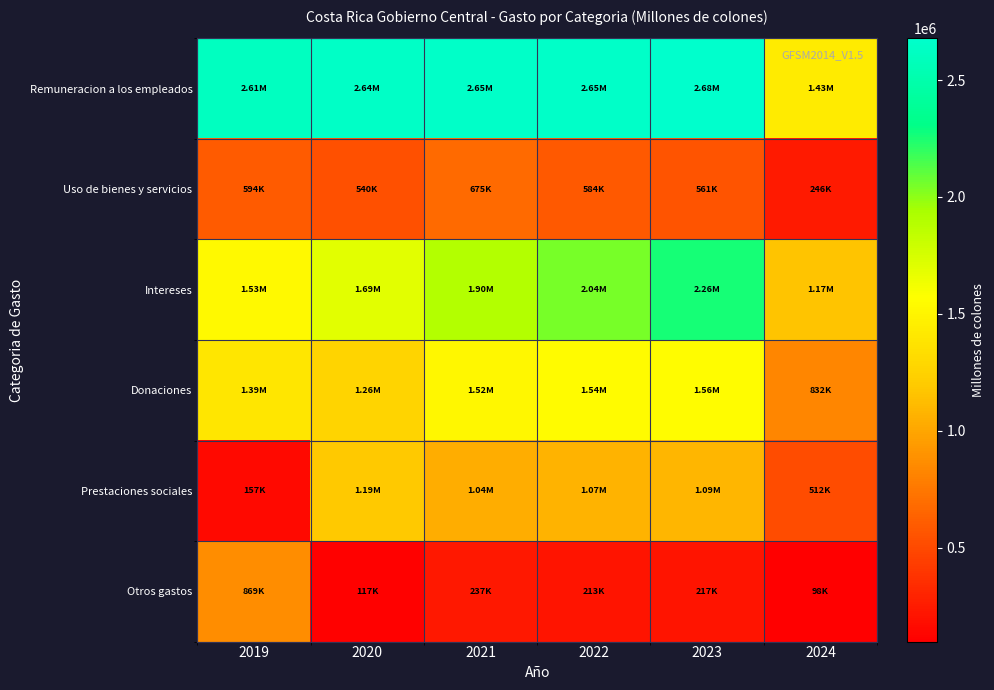

Reading right to left, list all the values displayed in this chart.

Remuneracion a los empleados: 2024=1430564.4	2023=2678468.8	2022=2651223.2	2021=2651613.2	2020=2638929.9	2019=2613212.4
Uso de bienes y servicios: 2024=245543.0	2023=560698.8	2022=584320.3	2021=674668.3	2020=540095.2	2019=594053.6
Intereses: 2024=1165336.4	2023=2261831.2	2022=2044143.4	2021=1901219.9	2020=1691371.6	2019=1534445.2
Donaciones: 2024=831890.9	2023=1555123.1	2022=1540809.6	2021=1515576.3	2020=1257148.5	2019=1388853.4
Prestaciones sociales: 2024=511789.2	2023=1089724.2	2022=1071839.6	2021=1037973.7	2020=1186836.5	2019=156944.0
Otros gastos: 2024=97806.9	2023=217156.7	2022=212815.3	2021=237279.0	2020=117448.8	2019=868634.9